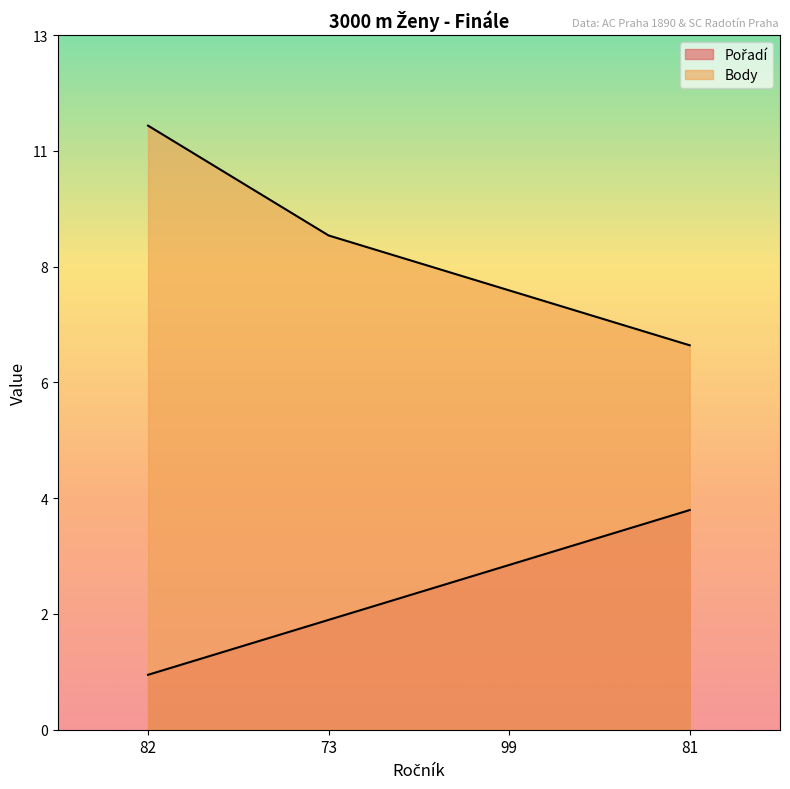

Reading left to right, list all the values displayed in this chart.

Pořadí: 1	2	3	4
Body: 11	9	8	7